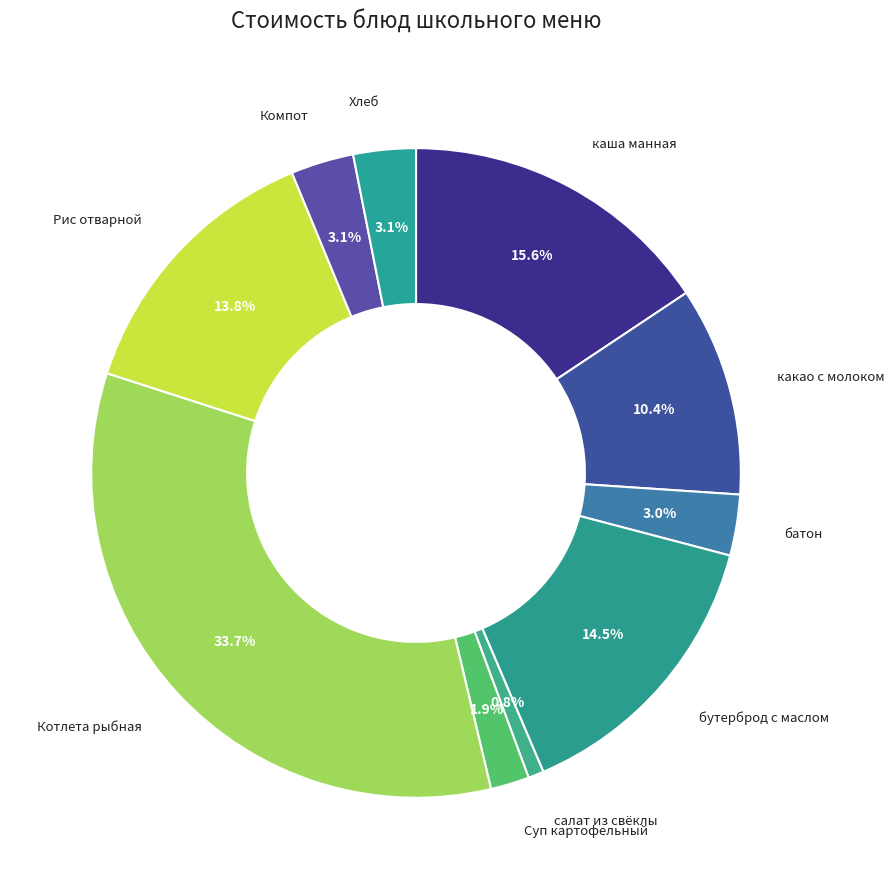

How many segments does this pie chart have?

10